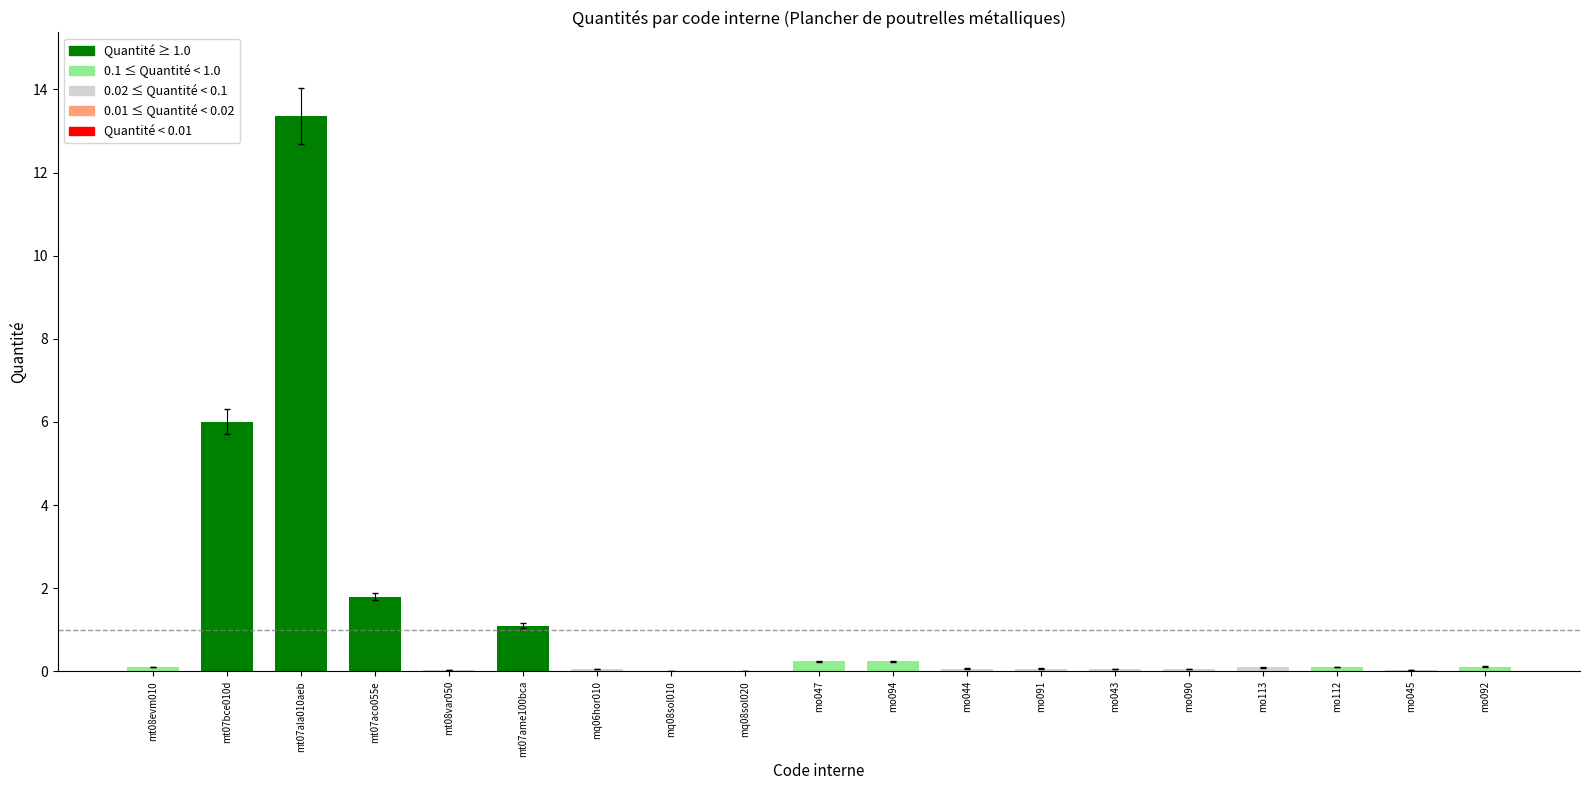

What is the greatest value displayed?

13.4